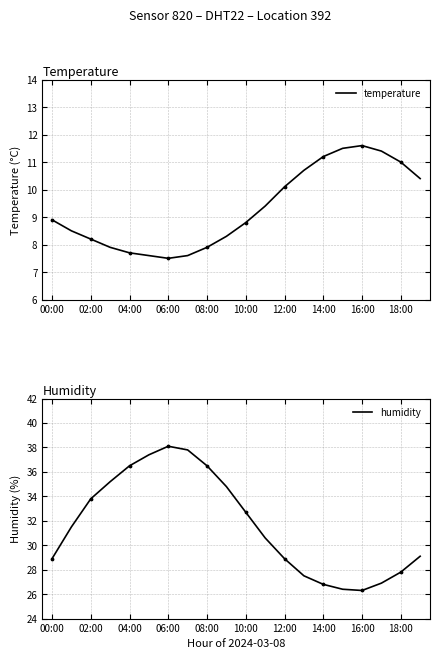

The value of temperature at 12:00 is 10.1. True or false?

True